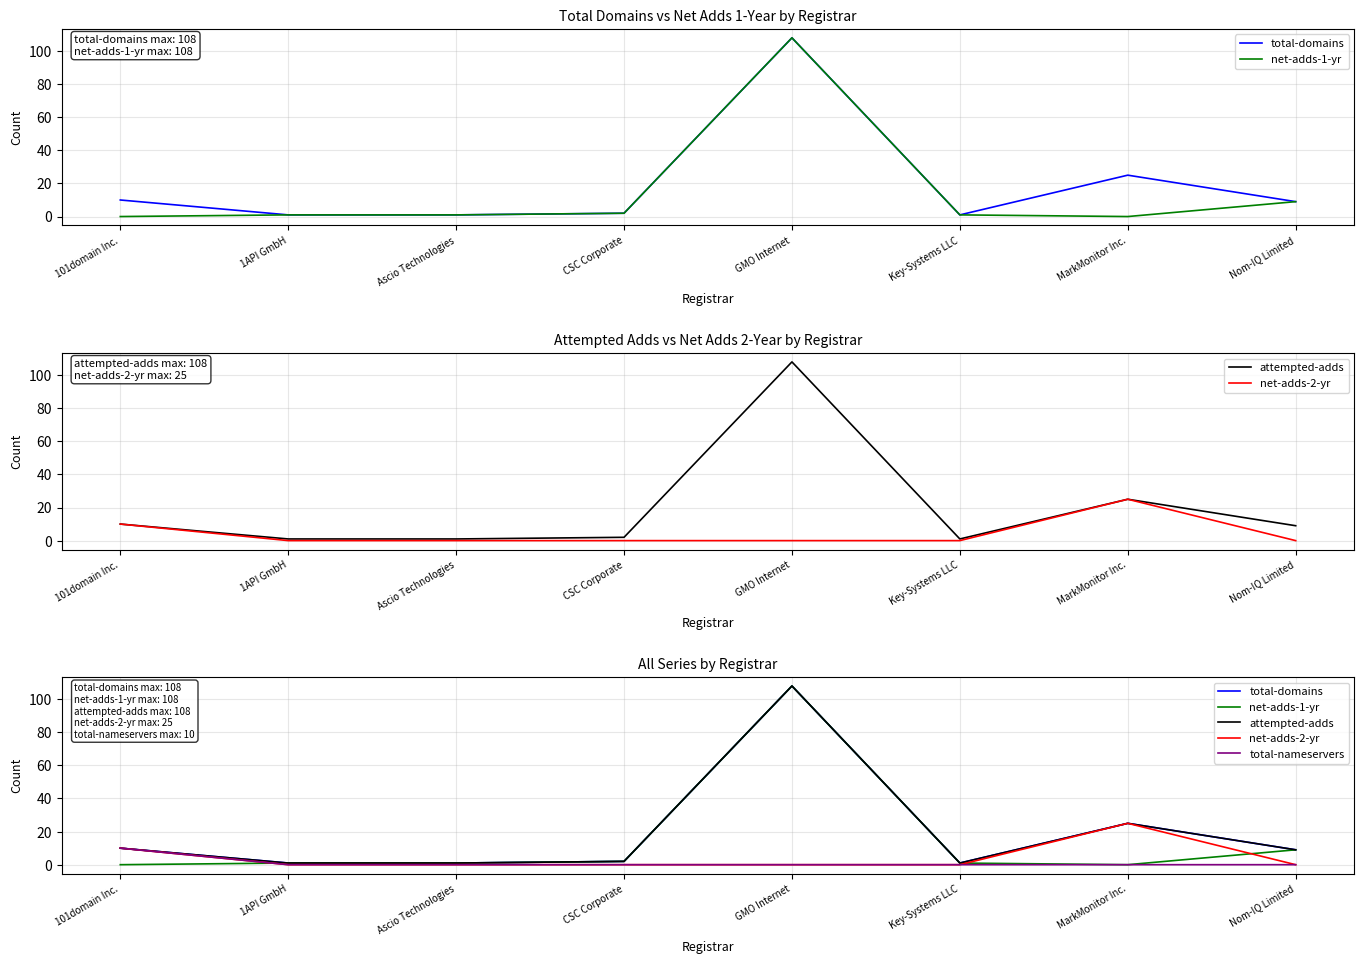

How many lines are shown in the chart?

5